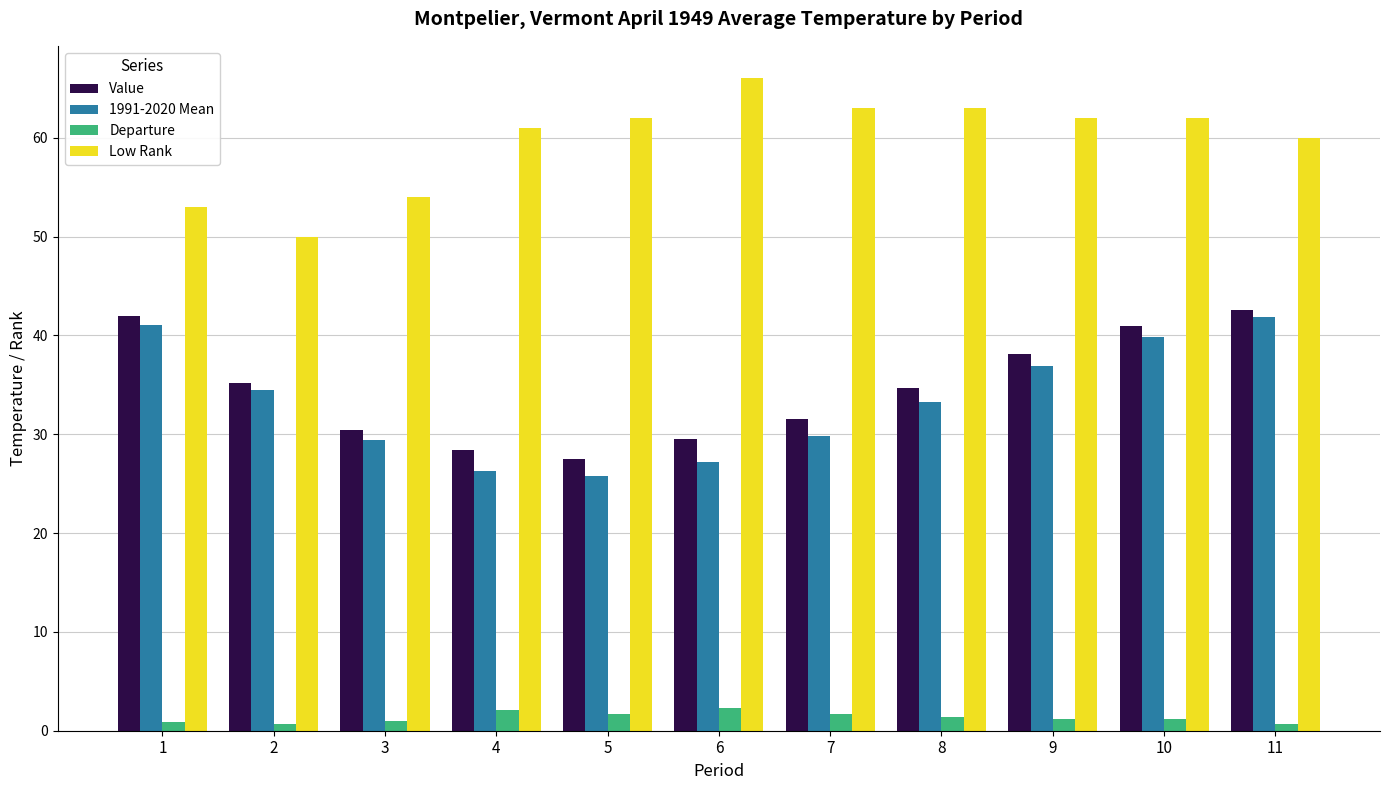

At which category does the chart reach its peak across all series?

6